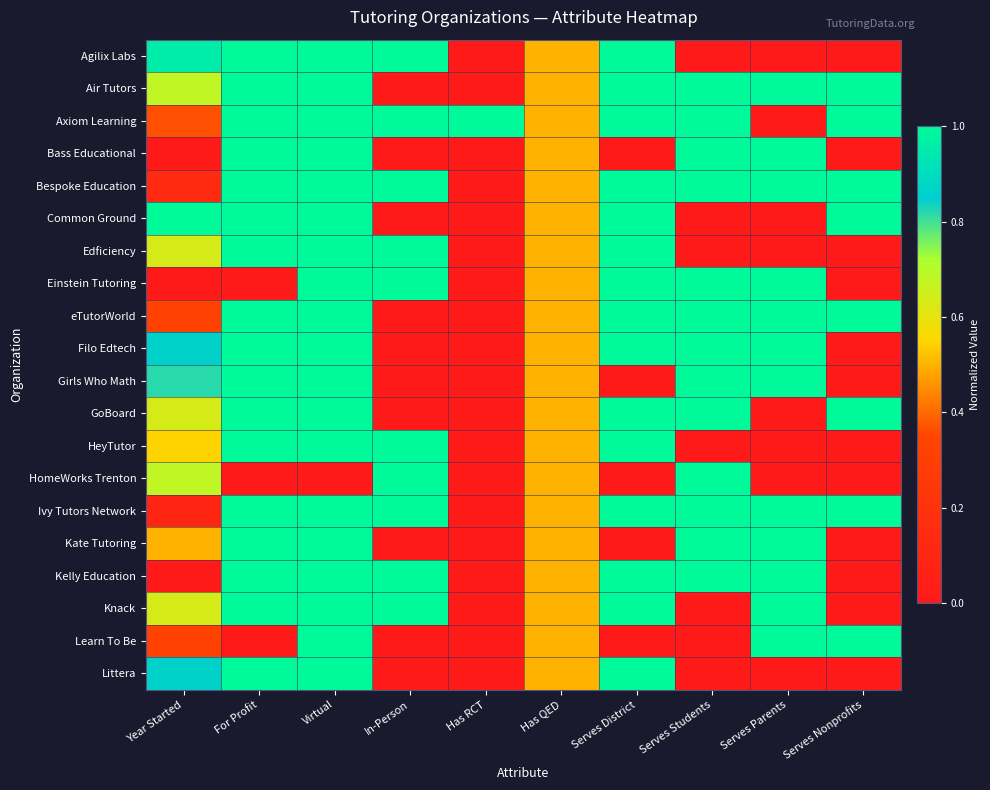

Reading left to right, list all the values displayed in this chart.

Agilix Labs: Year Started=1.0	For Profit=1.0	Virtual=1.0	In-Person=1.0	Has RCT=0.0	Has QED=0.5	Serves District=1.0	Serves Students=0.0	Serves Parents=0.0	Serves Nonprofits=0.0
Air Tutors: Year Started=0.7	For Profit=1.0	Virtual=1.0	In-Person=0.0	Has RCT=0.0	Has QED=0.5	Serves District=1.0	Serves Students=1.0	Serves Parents=1.0	Serves Nonprofits=1.0
Axiom Learning: Year Started=0.4	For Profit=1.0	Virtual=1.0	In-Person=1.0	Has RCT=1.0	Has QED=0.5	Serves District=1.0	Serves Students=1.0	Serves Parents=0.0	Serves Nonprofits=1.0
Bass Educational: Year Started=0.0	For Profit=1.0	Virtual=1.0	In-Person=0.0	Has RCT=0.0	Has QED=0.5	Serves District=0.0	Serves Students=1.0	Serves Parents=1.0	Serves Nonprofits=0.0
Bespoke Education: Year Started=0.1	For Profit=1.0	Virtual=1.0	In-Person=1.0	Has RCT=0.0	Has QED=0.5	Serves District=1.0	Serves Students=1.0	Serves Parents=1.0	Serves Nonprofits=1.0
Common Ground: Year Started=1.0	For Profit=1.0	Virtual=1.0	In-Person=0.0	Has RCT=0.0	Has QED=0.5	Serves District=1.0	Serves Students=0.0	Serves Parents=0.0	Serves Nonprofits=1.0
Edficiency: Year Started=0.6	For Profit=1.0	Virtual=1.0	In-Person=1.0	Has RCT=0.0	Has QED=0.5	Serves District=1.0	Serves Students=0.0	Serves Parents=0.0	Serves Nonprofits=0.0
Einstein Tutoring: Year Started=0.0	For Profit=0.0	Virtual=1.0	In-Person=1.0	Has RCT=0.0	Has QED=0.5	Serves District=1.0	Serves Students=1.0	Serves Parents=1.0	Serves Nonprofits=0.0
eTutorWorld: Year Started=0.3	For Profit=1.0	Virtual=1.0	In-Person=0.0	Has RCT=0.0	Has QED=0.5	Serves District=1.0	Serves Students=1.0	Serves Parents=1.0	Serves Nonprofits=1.0
Filo Edtech: Year Started=0.9	For Profit=1.0	Virtual=1.0	In-Person=0.0	Has RCT=0.0	Has QED=0.5	Serves District=1.0	Serves Students=1.0	Serves Parents=1.0	Serves Nonprofits=0.0
Girls Who Math: Year Started=0.8	For Profit=1.0	Virtual=1.0	In-Person=0.0	Has RCT=0.0	Has QED=0.5	Serves District=0.0	Serves Students=1.0	Serves Parents=1.0	Serves Nonprofits=0.0
GoBoard: Year Started=0.6	For Profit=1.0	Virtual=1.0	In-Person=0.0	Has RCT=0.0	Has QED=0.5	Serves District=1.0	Serves Students=1.0	Serves Parents=0.0	Serves Nonprofits=1.0
HeyTutor: Year Started=0.5	For Profit=1.0	Virtual=1.0	In-Person=1.0	Has RCT=0.0	Has QED=0.5	Serves District=1.0	Serves Students=0.0	Serves Parents=0.0	Serves Nonprofits=0.0
HomeWorks Trenton: Year Started=0.7	For Profit=0.0	Virtual=0.0	In-Person=1.0	Has RCT=0.0	Has QED=0.5	Serves District=0.0	Serves Students=1.0	Serves Parents=0.0	Serves Nonprofits=0.0
Ivy Tutors Network: Year Started=0.1	For Profit=1.0	Virtual=1.0	In-Person=1.0	Has RCT=0.0	Has QED=0.5	Serves District=1.0	Serves Students=1.0	Serves Parents=1.0	Serves Nonprofits=1.0
Kate Tutoring: Year Started=0.5	For Profit=1.0	Virtual=1.0	In-Person=0.0	Has RCT=0.0	Has QED=0.5	Serves District=0.0	Serves Students=1.0	Serves Parents=1.0	Serves Nonprofits=0.0
Kelly Education: Year Started=0.0	For Profit=1.0	Virtual=1.0	In-Person=1.0	Has RCT=0.0	Has QED=0.5	Serves District=1.0	Serves Students=1.0	Serves Parents=1.0	Serves Nonprofits=0.0
Knack: Year Started=0.6	For Profit=1.0	Virtual=1.0	In-Person=1.0	Has RCT=0.0	Has QED=0.5	Serves District=1.0	Serves Students=0.0	Serves Parents=1.0	Serves Nonprofits=0.0
Learn To Be: Year Started=0.3	For Profit=0.0	Virtual=1.0	In-Person=0.0	Has RCT=0.0	Has QED=0.5	Serves District=0.0	Serves Students=0.0	Serves Parents=1.0	Serves Nonprofits=1.0
Littera: Year Started=0.9	For Profit=1.0	Virtual=1.0	In-Person=0.0	Has RCT=0.0	Has QED=0.5	Serves District=1.0	Serves Students=0.0	Serves Parents=0.0	Serves Nonprofits=0.0